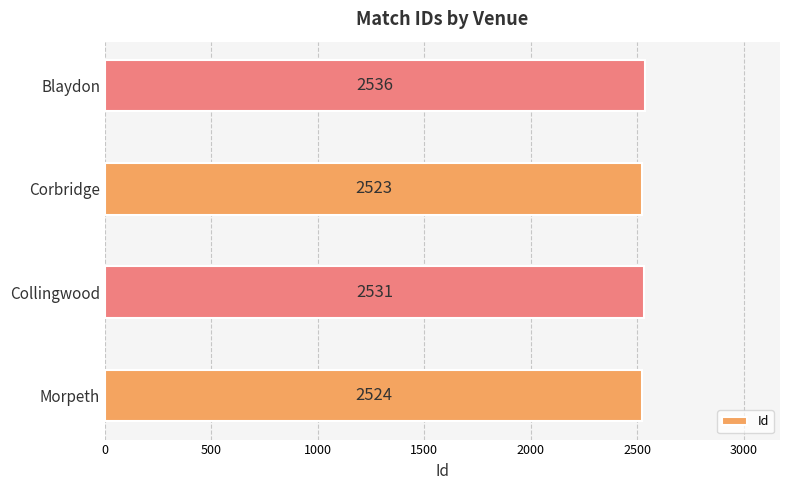

True or false: the data shows 4351 at Morpeth.

False